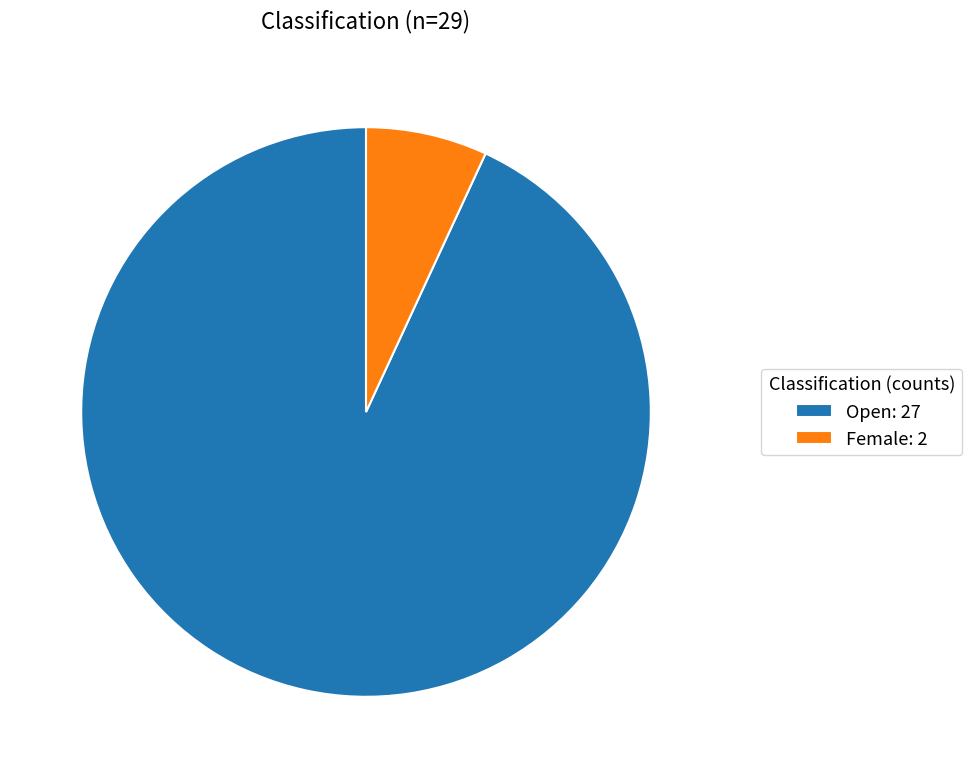

Combined, do Female: 2 and Open: 27 account for over 50%?

Yes